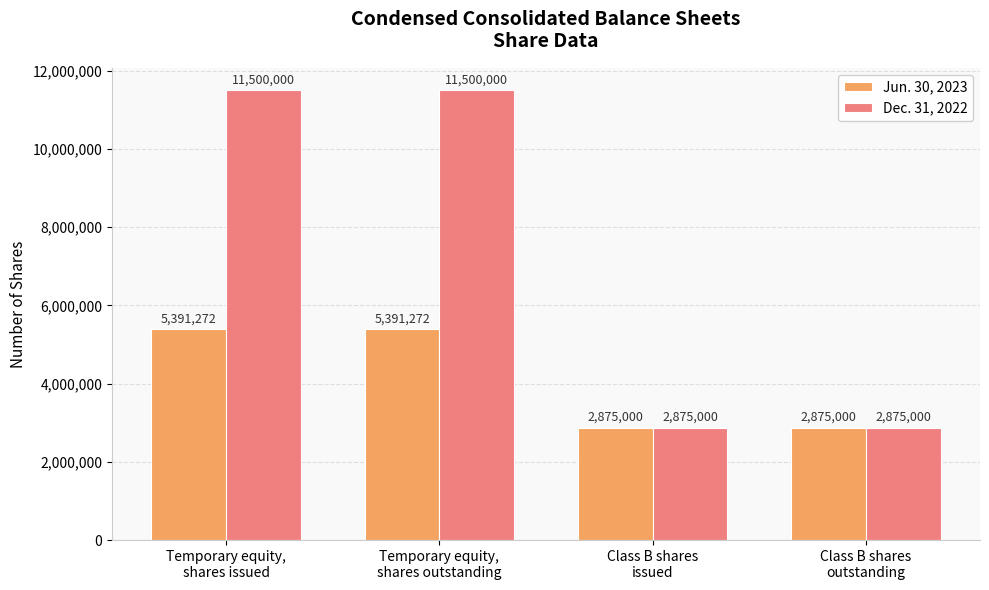

What is the difference between the Jun. 30, 2023 values at Class B shares
issued and Temporary equity,
shares issued?

2516272